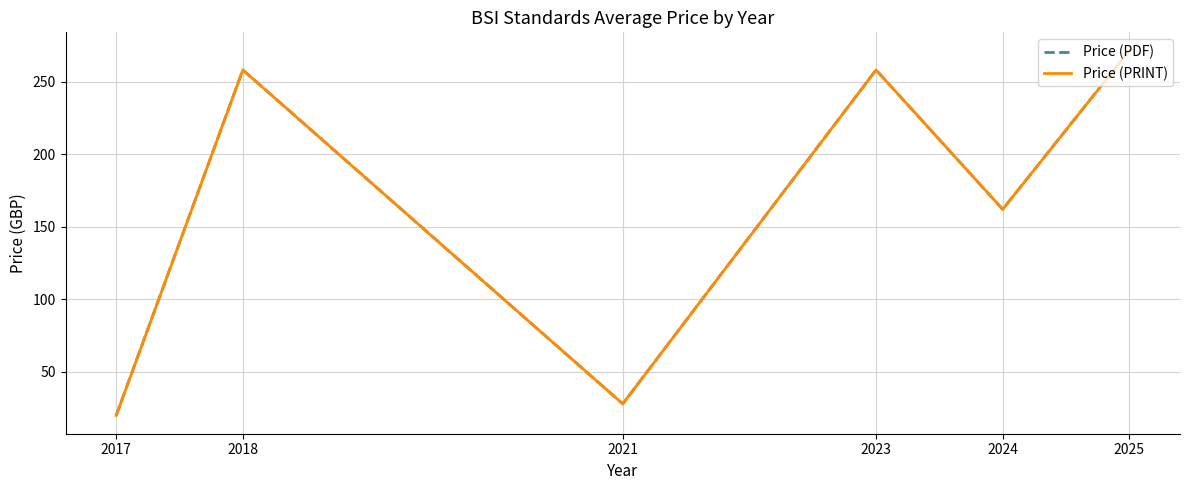

What is the difference between the Price (PRINT) values at 2021 and 2017?

8.0